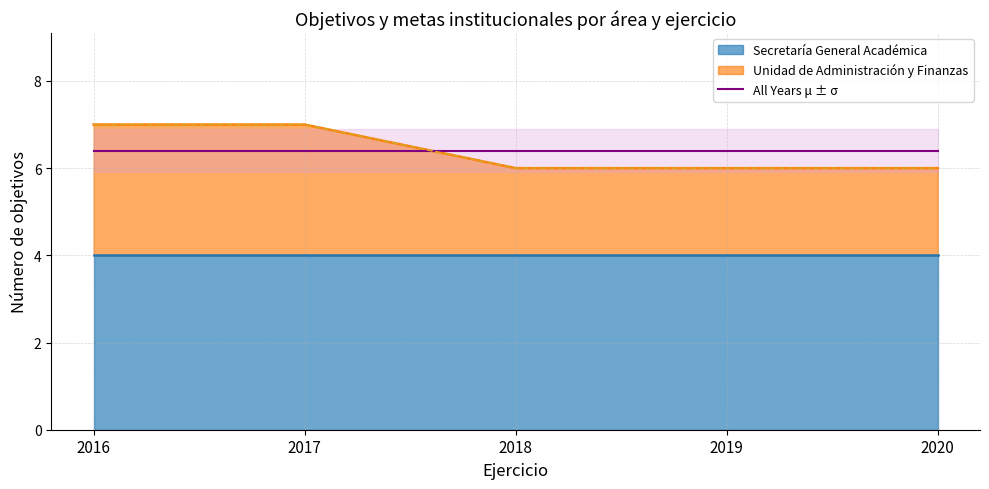

What is the difference between the values at 2017 and 2020?

1